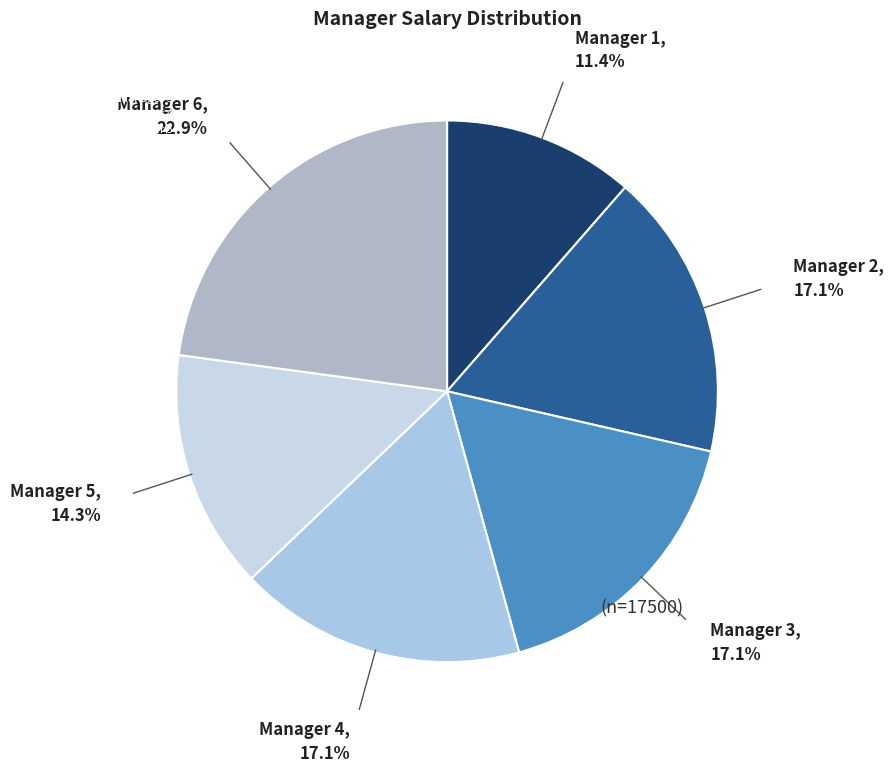

Combined, do Manager 3 and Manager 2 account for over 50%?

No